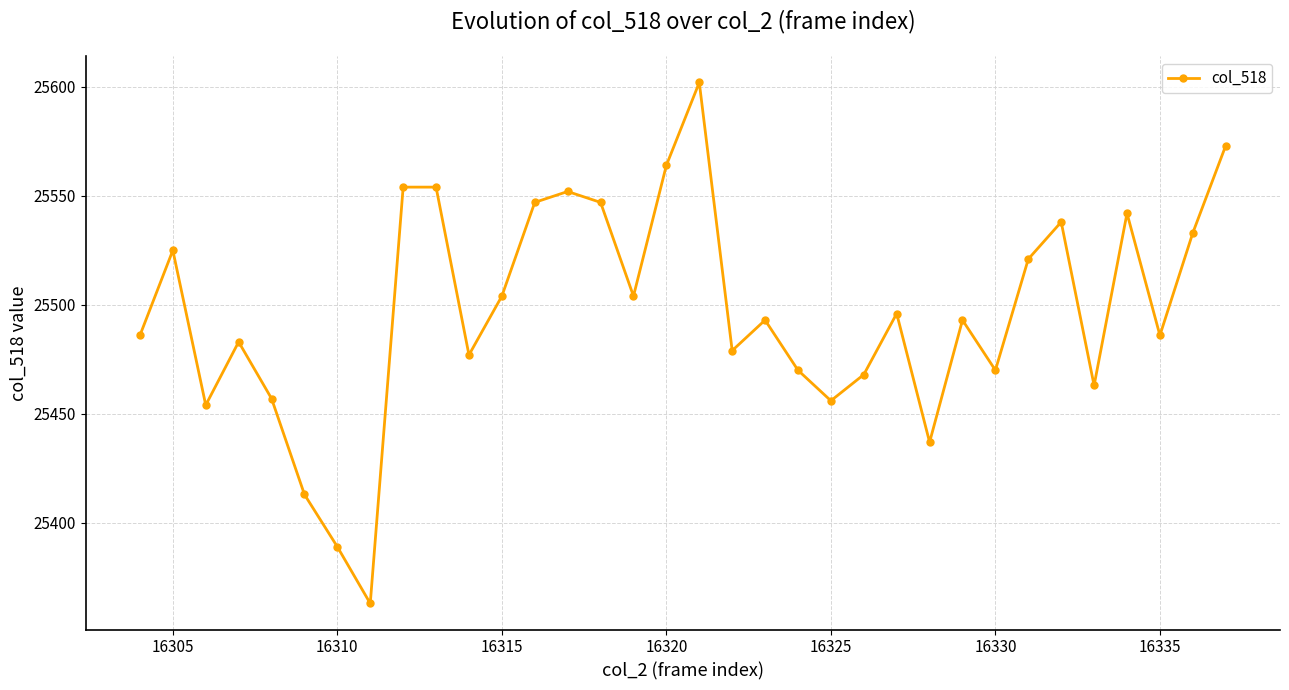

What is the maximum value shown in the chart?

25602